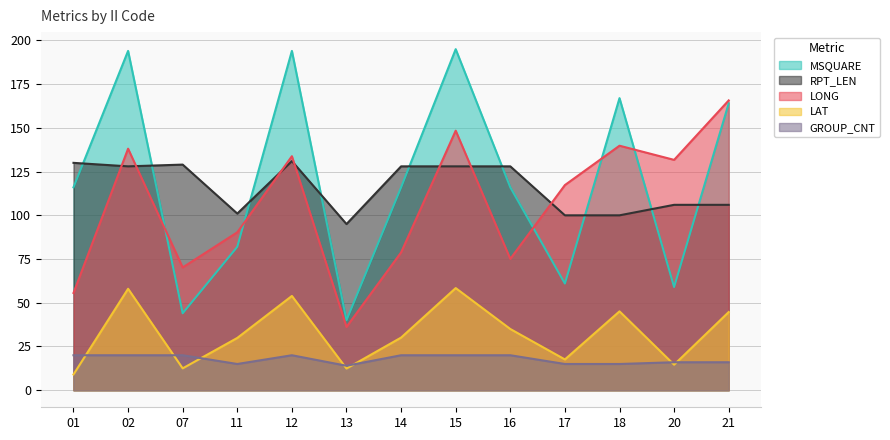

List the labels in order of GROUP_CNT value, smallest first.

13, 11, 17, 18, 20, 21, 01, 02, 07, 12, 14, 15, 16